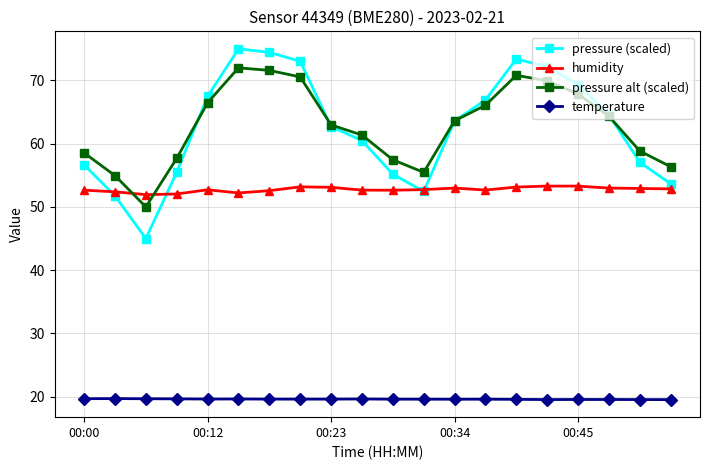

What is the maximum value for temperature?

19.7